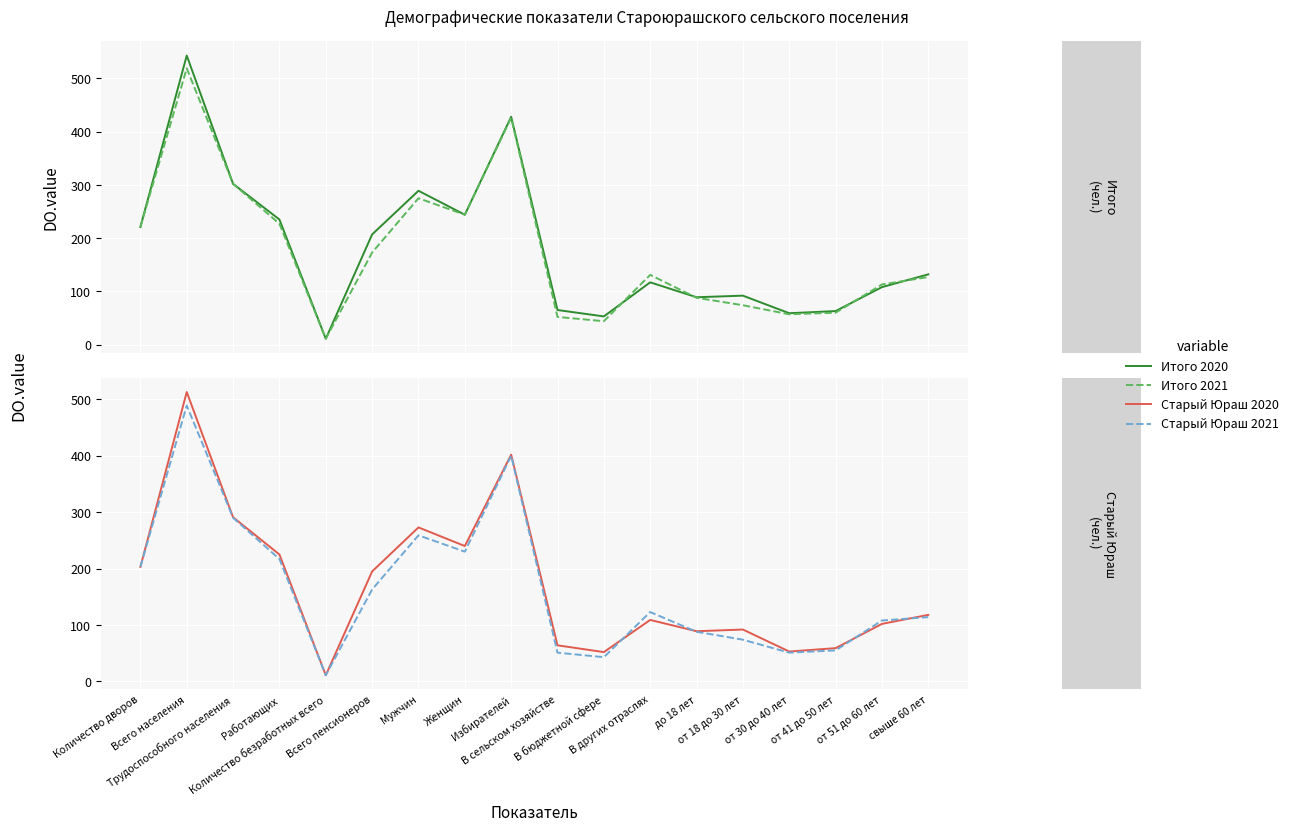

Read the Старый Юраш 2021 value at от 41 до 50 лет.

55